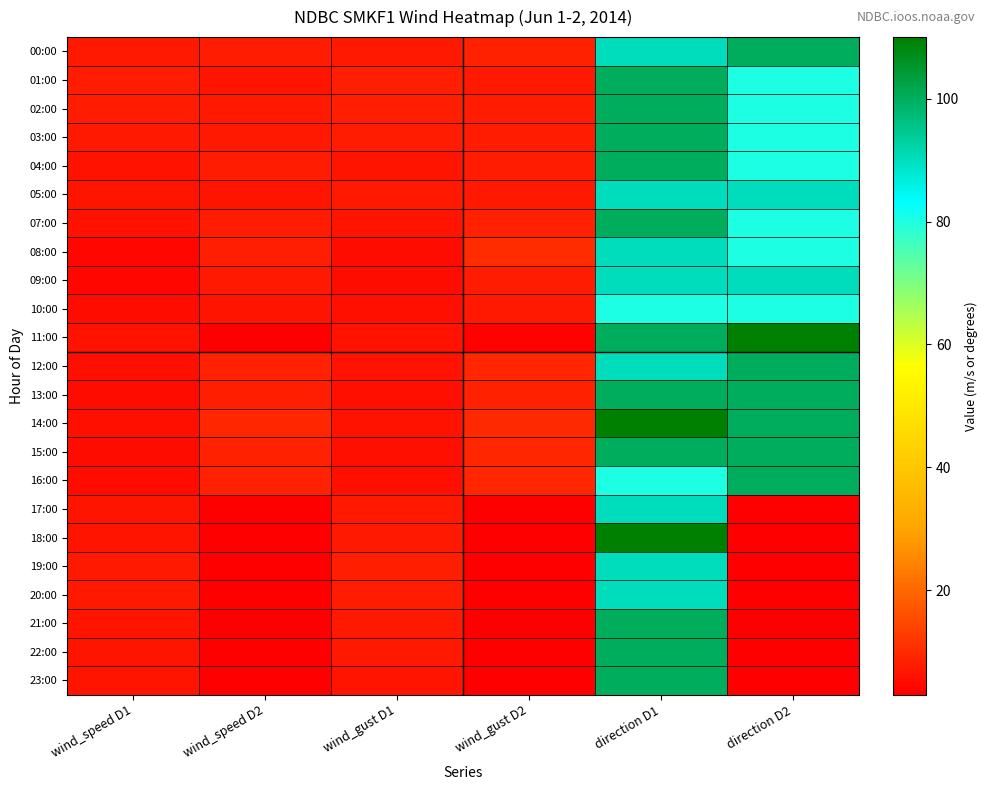

At how many categories does at least one series exceed 29?

2